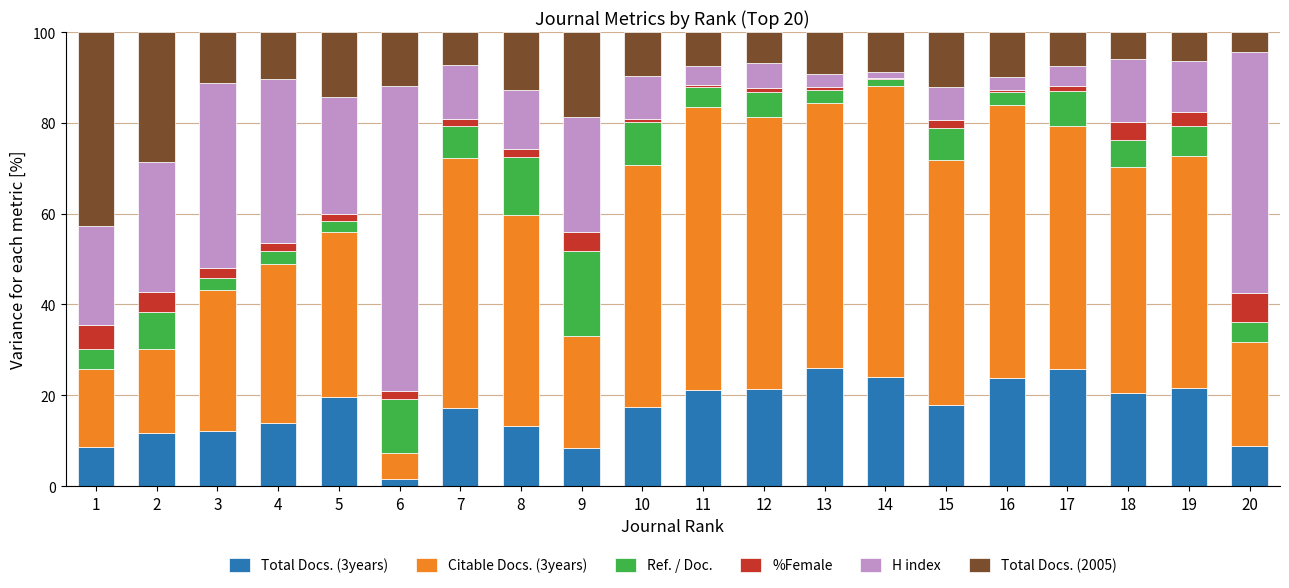

Are the bars horizontal?

No